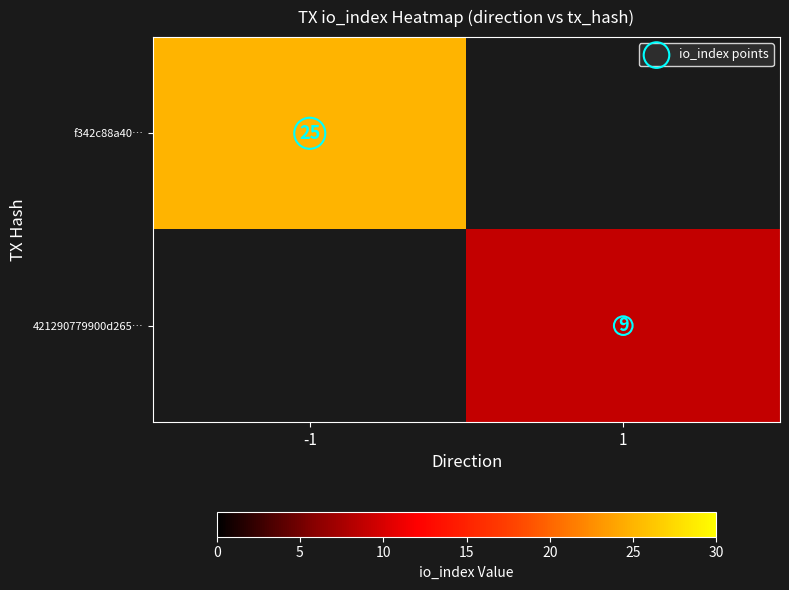

What is the difference between the highest and lowest values at -1?

25.0